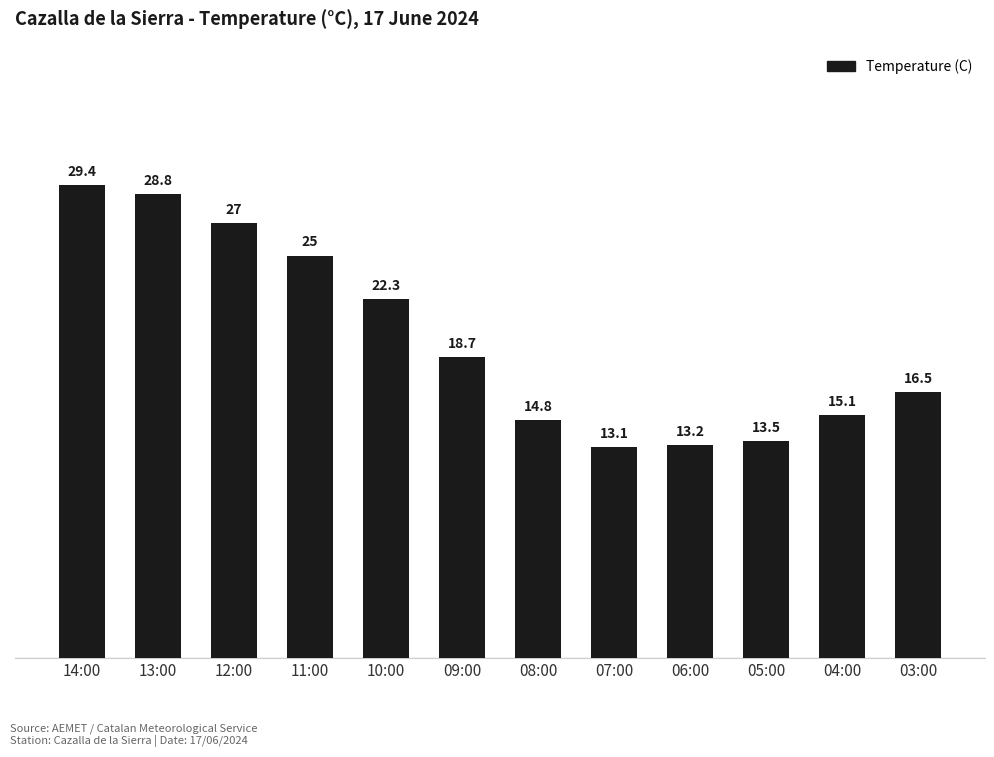

Rank the categories by value from highest to lowest.

14:00, 13:00, 12:00, 11:00, 10:00, 09:00, 03:00, 04:00, 08:00, 05:00, 06:00, 07:00